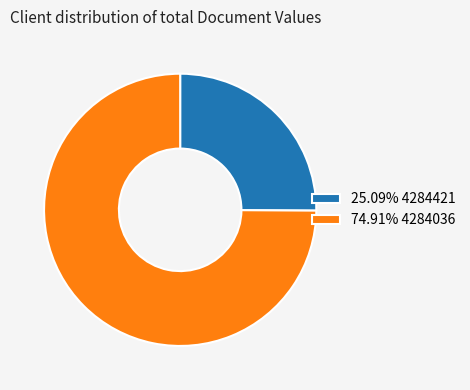

Is there a majority slice in this chart?

Yes